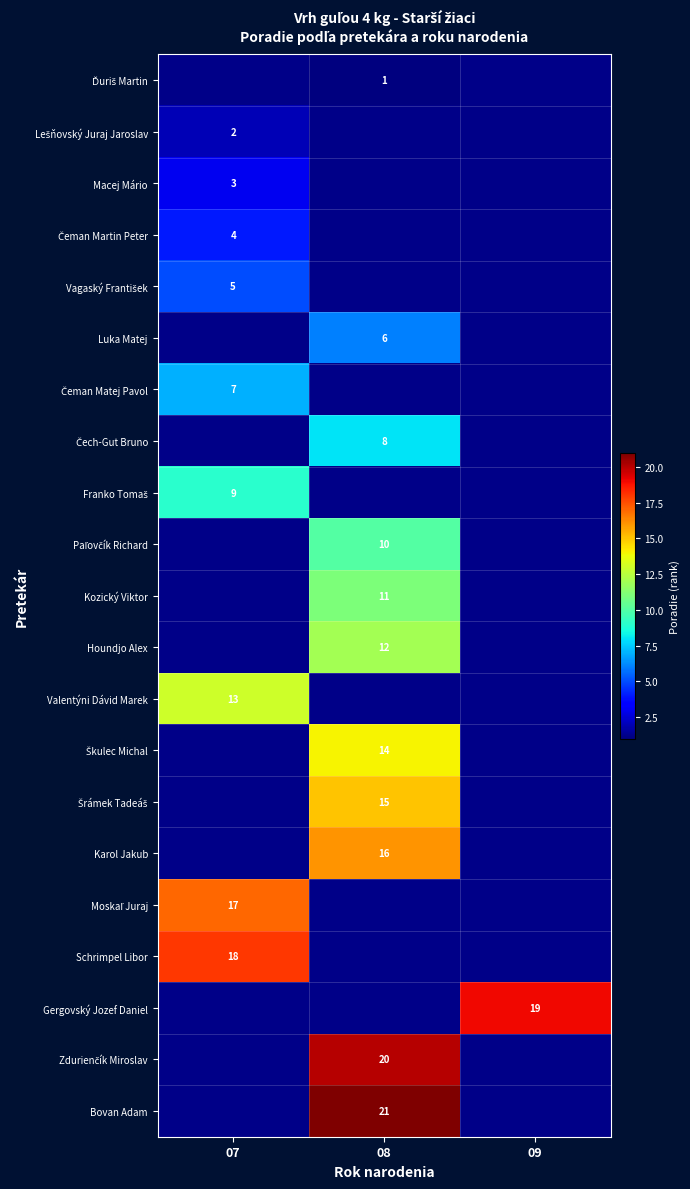

Is it true that Luka Matej equals 6 at 08?

True